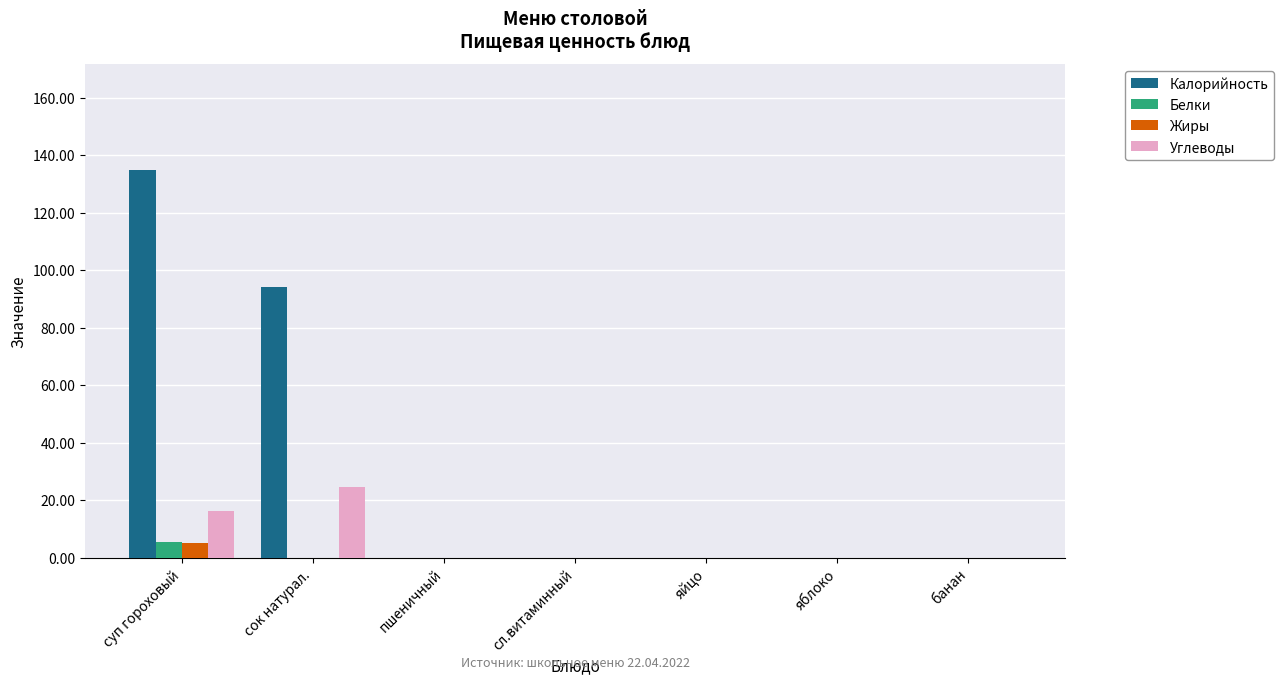

At which category does the chart reach its peak across all series?

суп гороховый